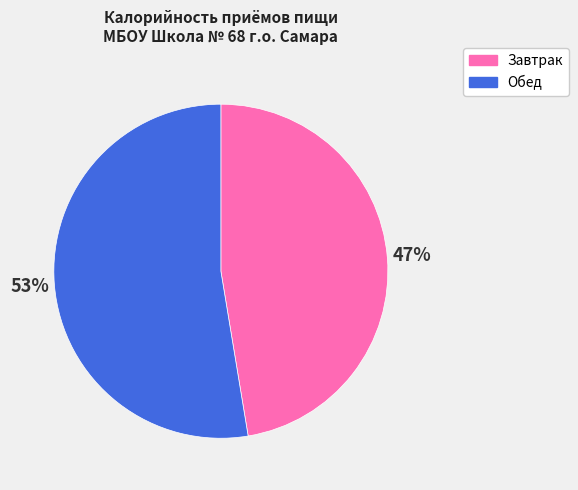

Which has a higher value, Обед or Завтрак?

Обед